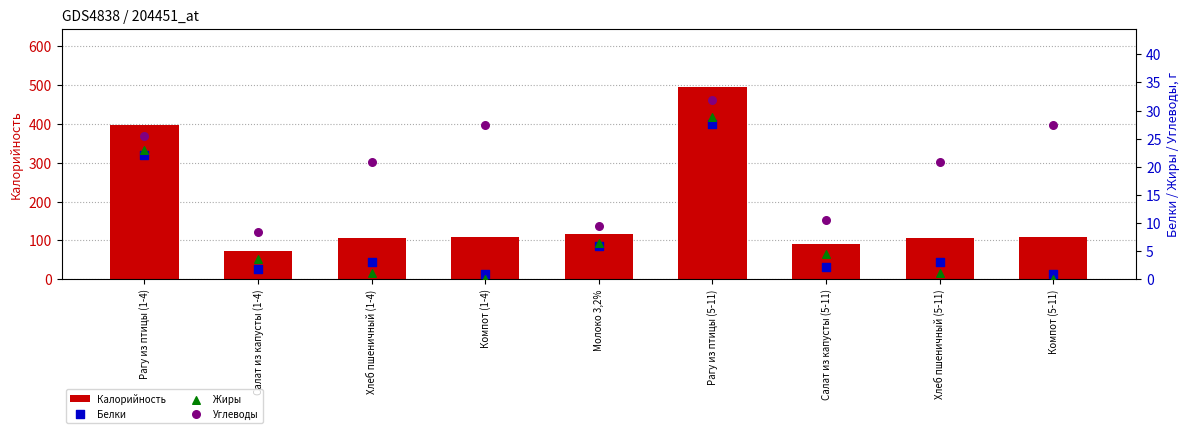

Which series reaches the maximum Y coordinate?

Калорийность